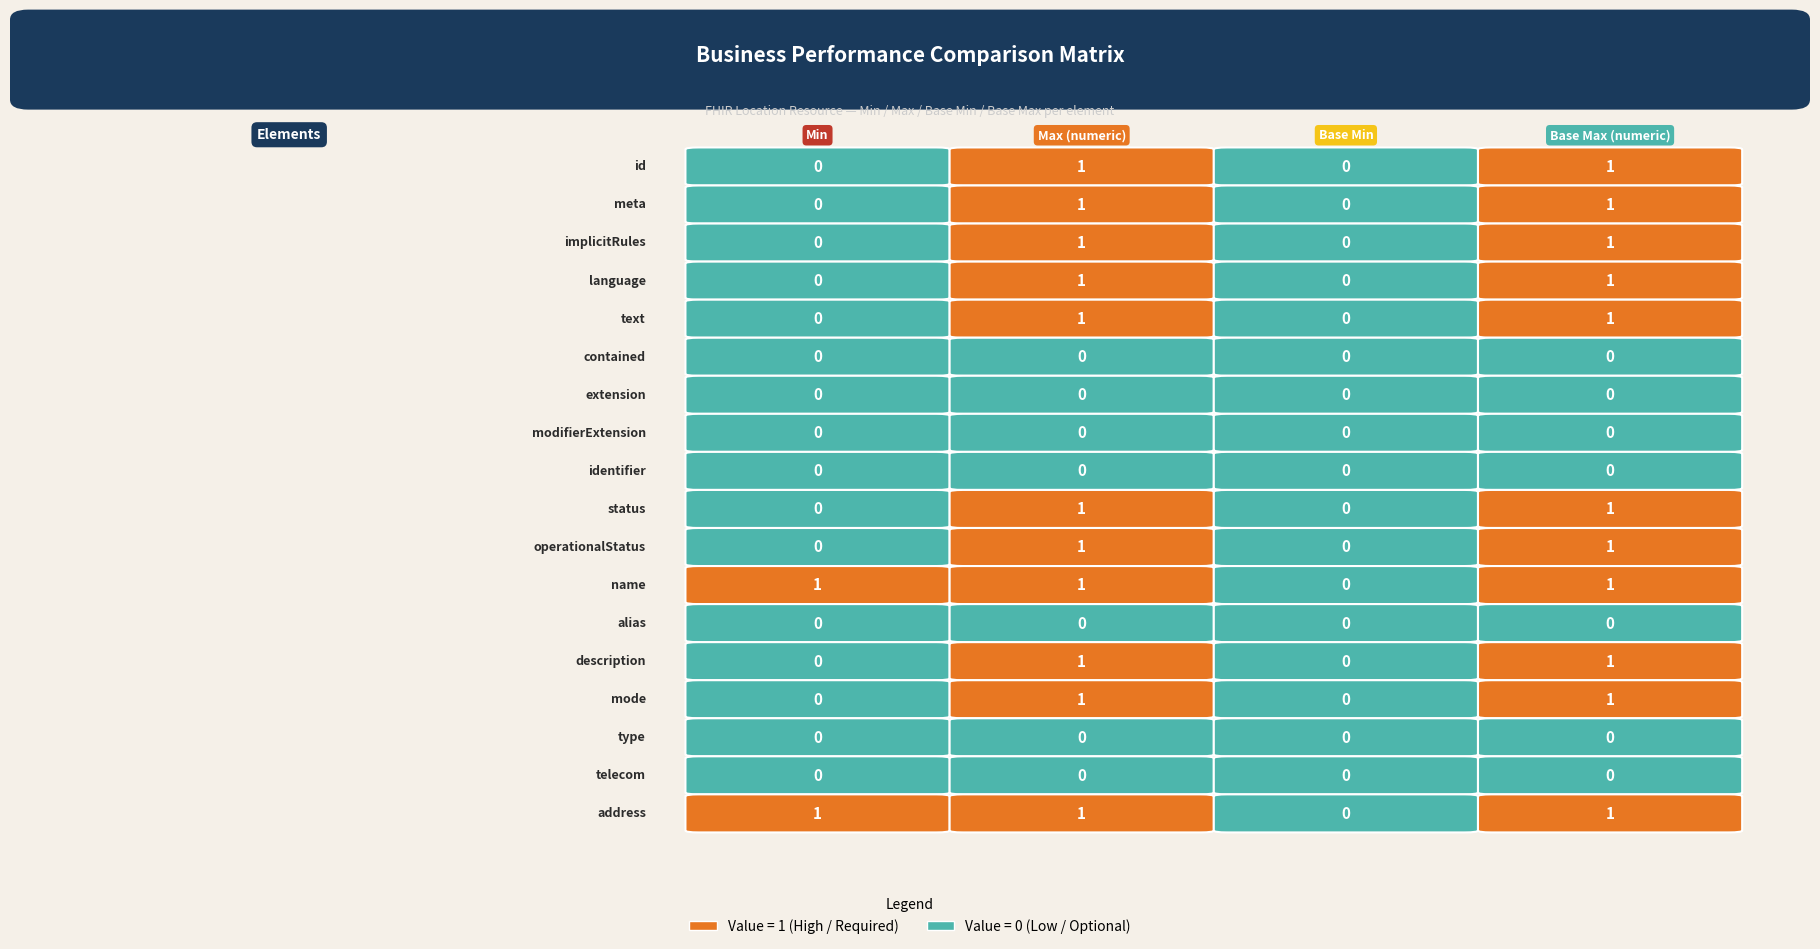

Is the value of Location.address at 1 greater than the value of Location.meta at 0?

Yes